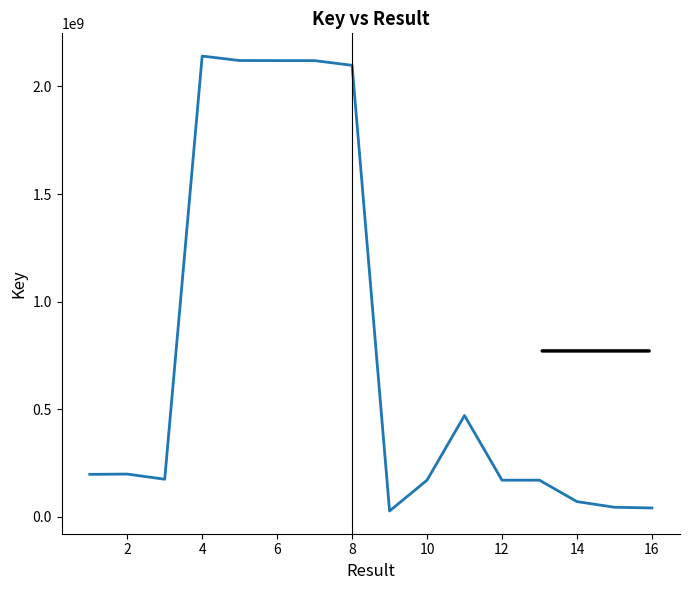

What is the difference between the maximum and minimum values?

2113631411